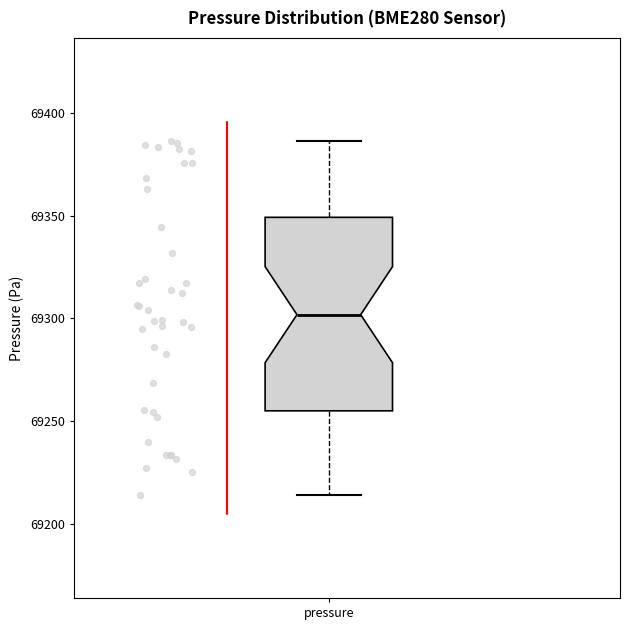

Read this box plot against the y-axis: the position of the median line, the range covered by the box, and the ends of both whiskers. The values are not printed on the chart, so give them approximately, as read against the axis.

median 69300, box 69255 to 69350, whiskers 69215 to 69385